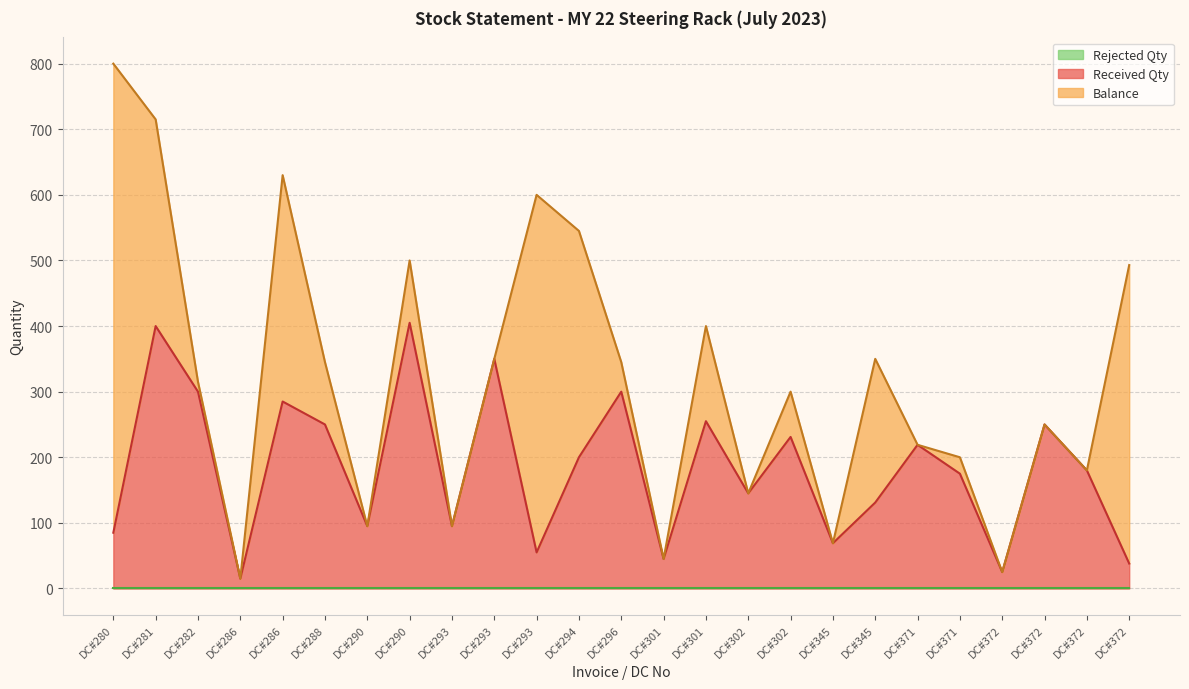

At how many categories does at least one series exceed 187?

16